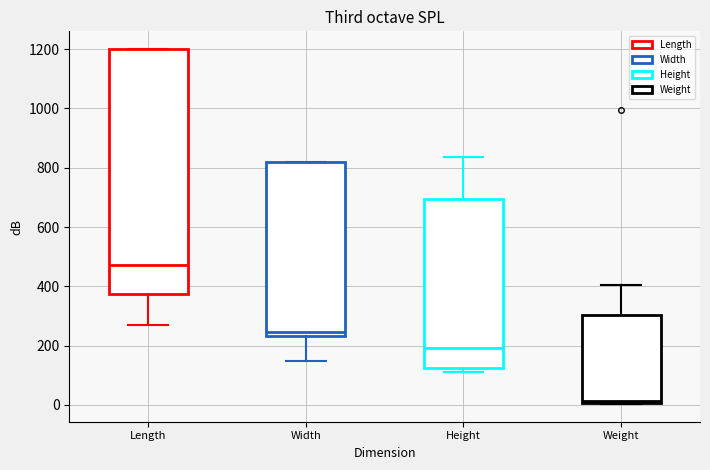

Where does the lower whisker of the box for Width end on the y-axis? The values are not printed on the chart, so give them approximately, as read against the axis.

140